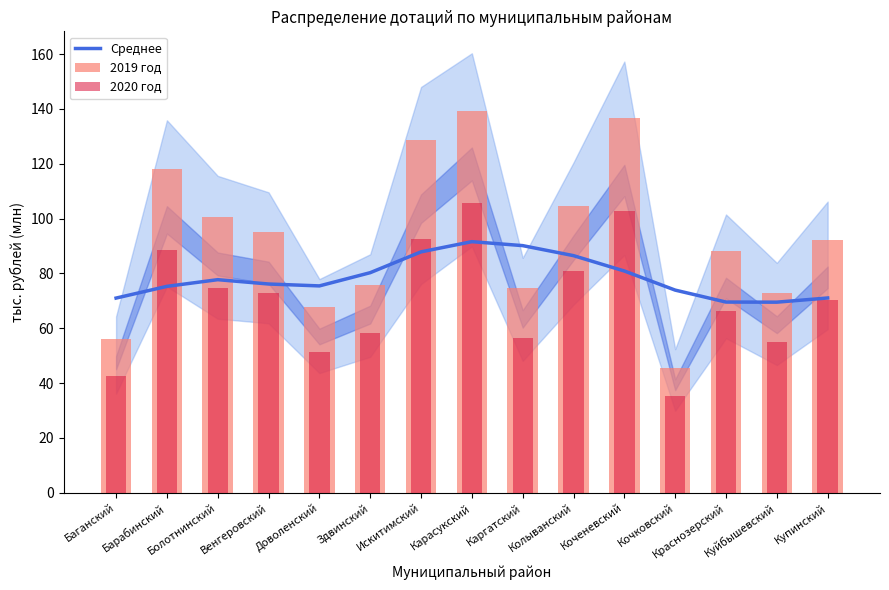

Which category has the lowest value in the Среднее series?

Куйбышевский